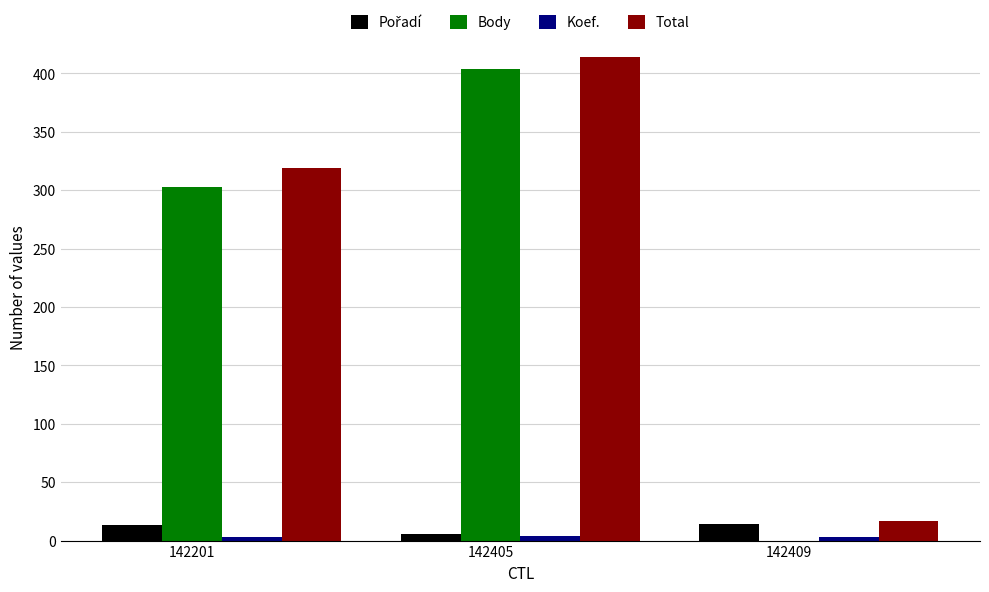

At which category is the sum across all series the highest?

142405